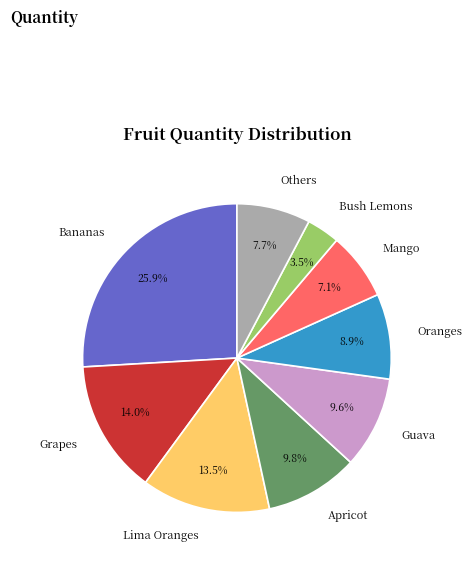

The Mango slice represents 7% of the pie. True or false?

True